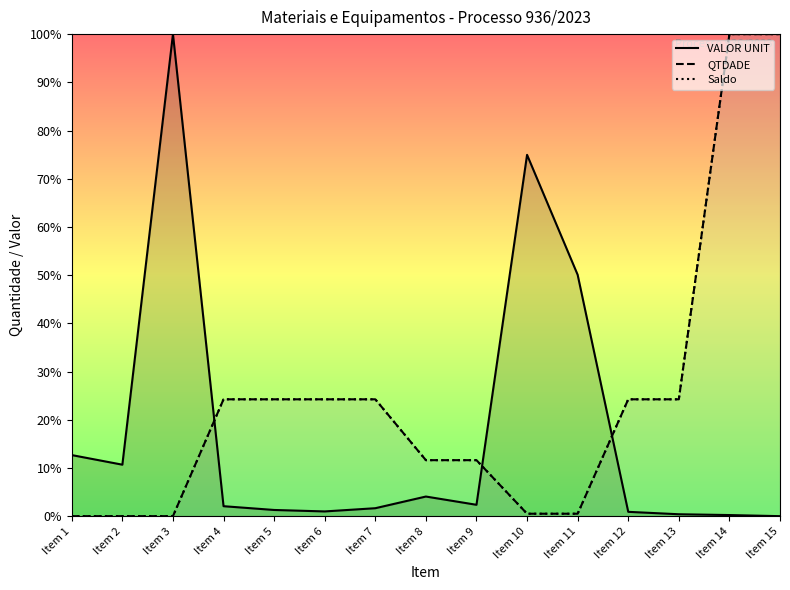

Reading right to left, extract all data points from this chart.

VALOR UNIT: 0.0	0.2	0.4	0.9	50.1	75.0	2.4	4.1	1.6	1.0	1.3	2.1	100.0	10.7	12.7
QTDADE: 100.0	100.0	24.2	24.2	0.5	0.5	11.6	11.6	24.2	24.2	24.2	24.2	0.0	0.0	0.0
Saldo: 100.0	100.0	24.2	24.2	0.5	0.5	11.6	11.6	24.2	24.2	24.2	24.2	0.0	0.0	0.0